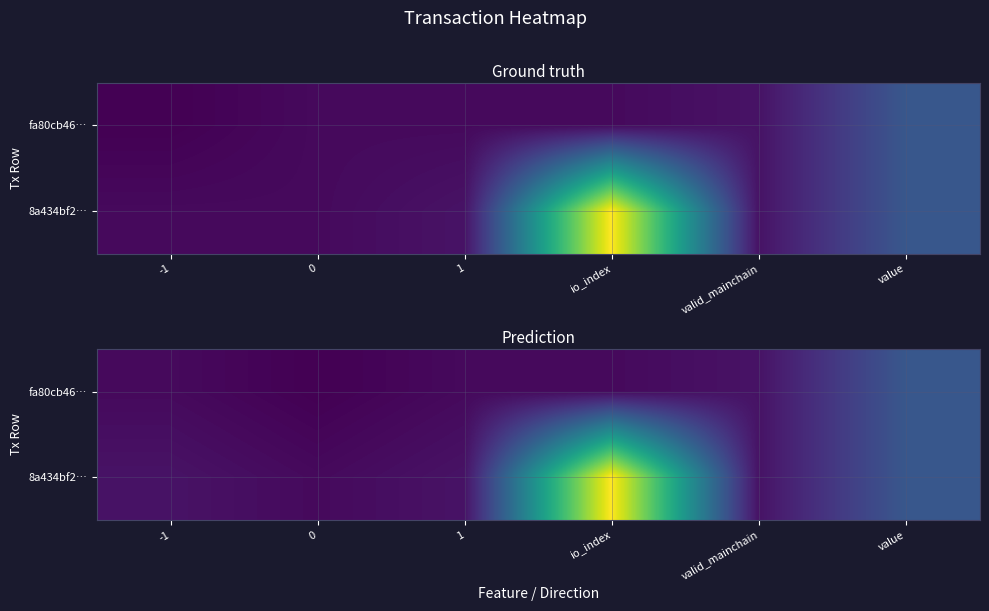

The 8a434bf2… series shows 1.0 at valid_mainchain. True or false?

True